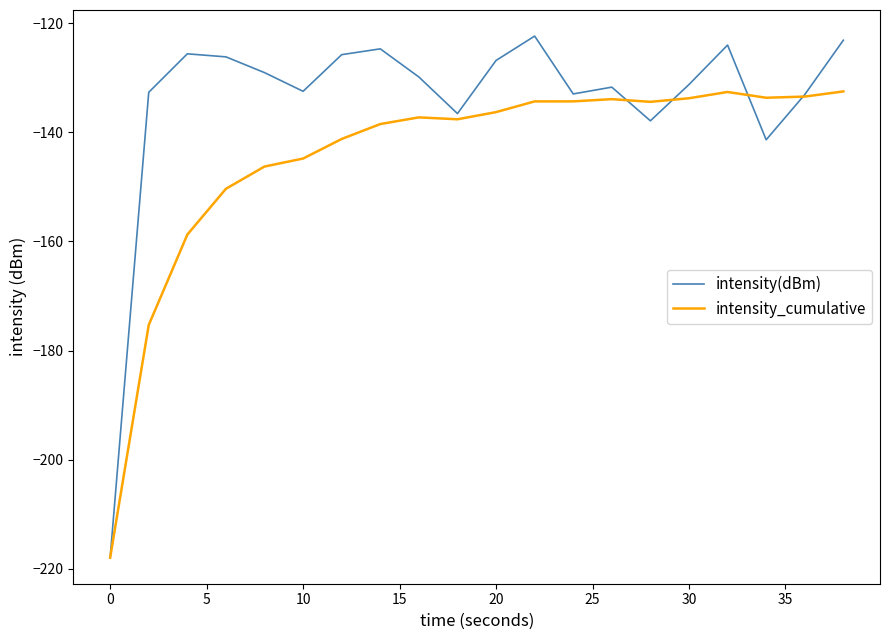

What is the highest value of the intensity(dBm) series?

-122.4